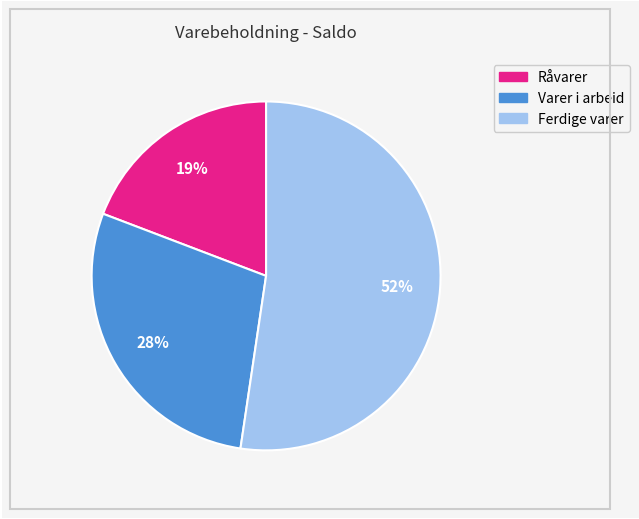

Is it true that Råvarer is 30% of the pie?

False